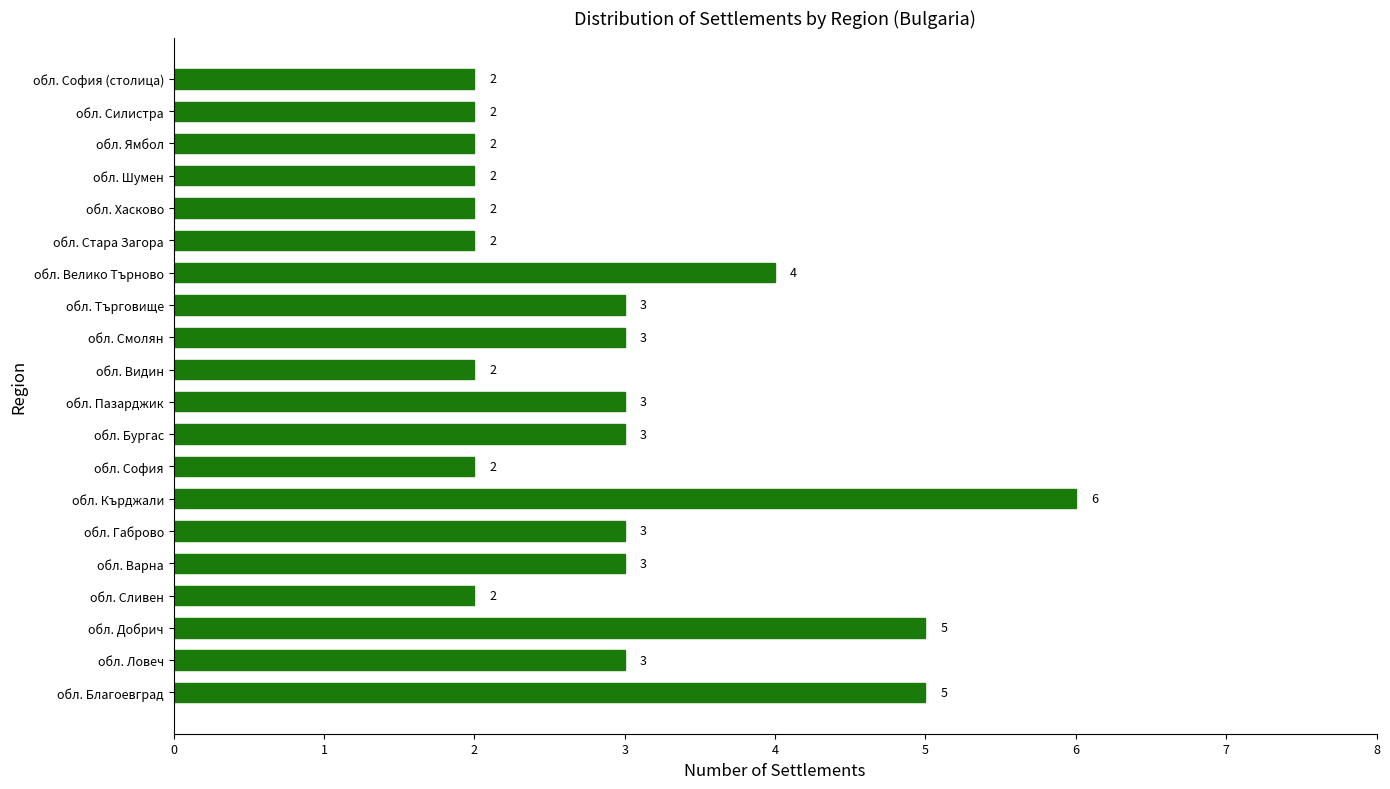

Reading bottom to top, what are all the values shown in this chart?

обл. Благоевград=5	обл. Ловеч=3	обл. Добрич=5	обл. Сливен=2	обл. Варна=3	обл. Габрово=3	обл. Кърджали=6	обл. София=2	обл. Бургас=3	обл. Пазарджик=3	обл. Видин=2	обл. Смолян=3	обл. Търговище=3	обл. Велико Търново=4	обл. Стара Загора=2	обл. Хасково=2	обл. Шумен=2	обл. Ямбол=2	обл. Силистра=2	обл. София (столица)=2